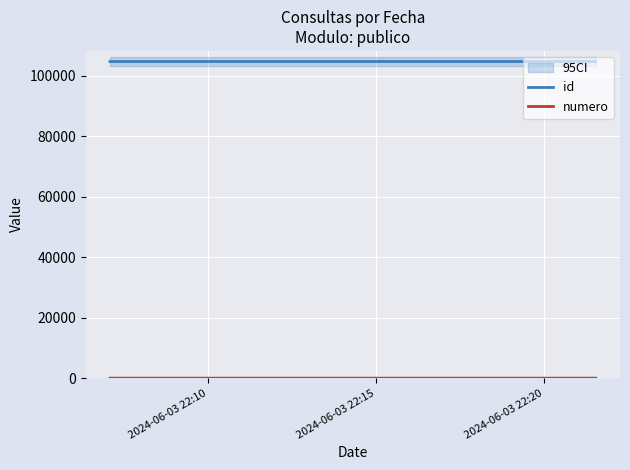

What is the approximate value of id at 2024-06-03 22:20?

104654